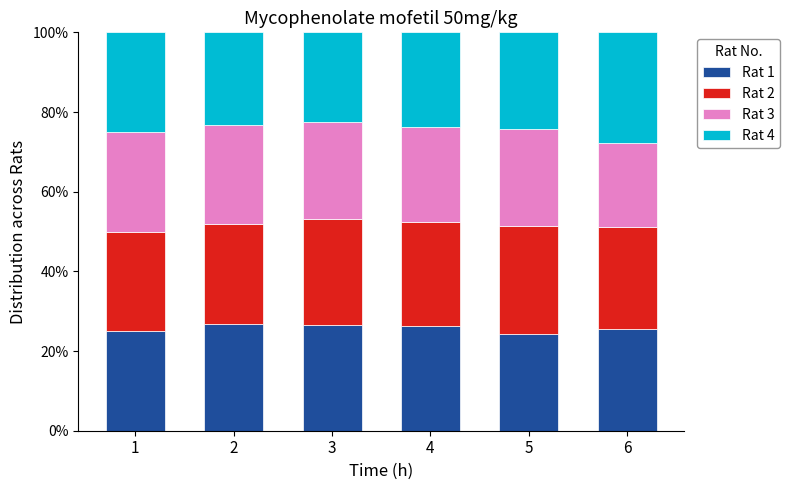

What is the maximum value for Rat 1?

26.8